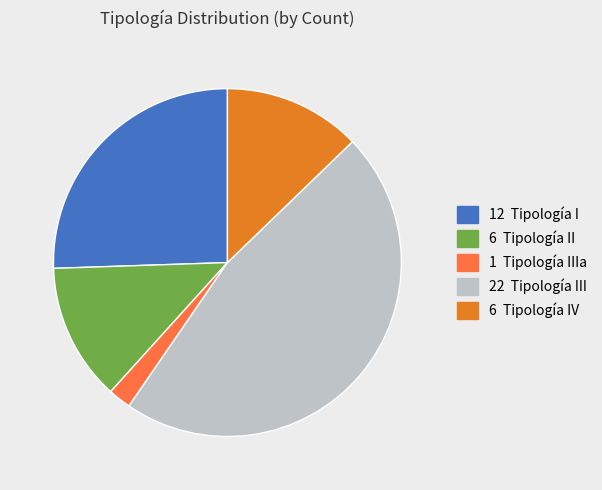

Is there any slice that represents more than half of the pie?

No